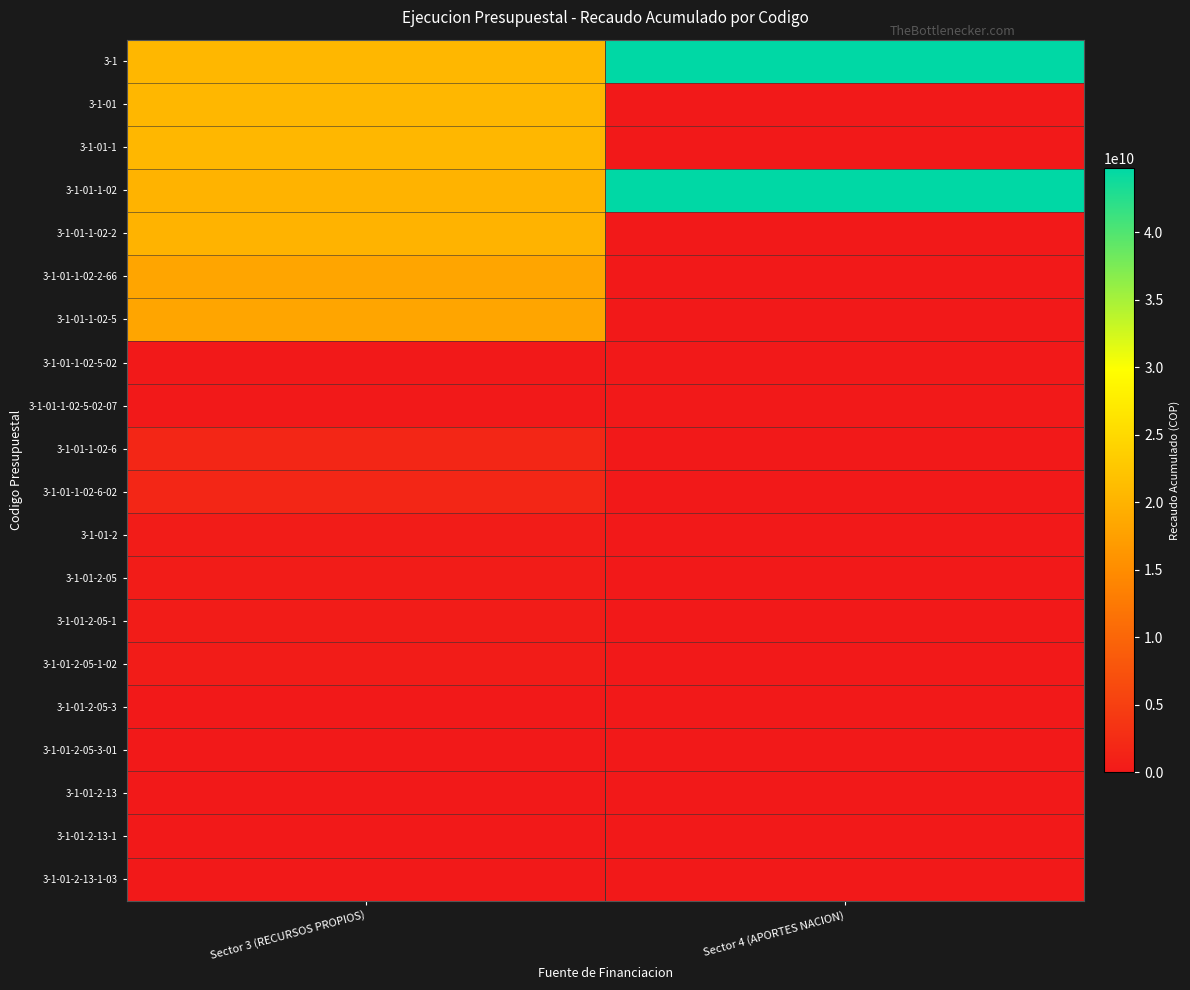

Reading left to right, list all the values displayed in this chart.

3-1: Sector 3 (RECURSOS PROPIOS)=20495510229.8	Sector 4 (APORTES NACION)=44756554298.0
3-1-01: Sector 3 (RECURSOS PROPIOS)=20495510229.8	Sector 4 (APORTES NACION)=0.0
3-1-01-1: Sector 3 (RECURSOS PROPIOS)=20495510229.8	Sector 4 (APORTES NACION)=0.0
3-1-01-1-02: Sector 3 (RECURSOS PROPIOS)=20100585293.0	Sector 4 (APORTES NACION)=44756554298.0
3-1-01-1-02-2: Sector 3 (RECURSOS PROPIOS)=20100585293.0	Sector 4 (APORTES NACION)=0.0
3-1-01-1-02-2-66: Sector 3 (RECURSOS PROPIOS)=18237964291.0	Sector 4 (APORTES NACION)=0.0
3-1-01-1-02-5: Sector 3 (RECURSOS PROPIOS)=18237964291.0	Sector 4 (APORTES NACION)=0.0
3-1-01-1-02-5-02: Sector 3 (RECURSOS PROPIOS)=66192945.0	Sector 4 (APORTES NACION)=0.0
3-1-01-1-02-5-02-07: Sector 3 (RECURSOS PROPIOS)=66192945.0	Sector 4 (APORTES NACION)=0.0
3-1-01-1-02-6: Sector 3 (RECURSOS PROPIOS)=1796428057.0	Sector 4 (APORTES NACION)=0.0
3-1-01-1-02-6-02: Sector 3 (RECURSOS PROPIOS)=1796428057.0	Sector 4 (APORTES NACION)=0.0
3-1-01-2: Sector 3 (RECURSOS PROPIOS)=394924936.8	Sector 4 (APORTES NACION)=0.0
3-1-01-2-05: Sector 3 (RECURSOS PROPIOS)=394537065.8	Sector 4 (APORTES NACION)=0.0
3-1-01-2-05-1: Sector 3 (RECURSOS PROPIOS)=379019154.6	Sector 4 (APORTES NACION)=0.0
3-1-01-2-05-1-02: Sector 3 (RECURSOS PROPIOS)=379019154.6	Sector 4 (APORTES NACION)=0.0
3-1-01-2-05-3: Sector 3 (RECURSOS PROPIOS)=15517911.2	Sector 4 (APORTES NACION)=0.0
3-1-01-2-05-3-01: Sector 3 (RECURSOS PROPIOS)=15517911.2	Sector 4 (APORTES NACION)=0.0
3-1-01-2-13: Sector 3 (RECURSOS PROPIOS)=387871.0	Sector 4 (APORTES NACION)=0.0
3-1-01-2-13-1: Sector 3 (RECURSOS PROPIOS)=387871.0	Sector 4 (APORTES NACION)=0.0
3-1-01-2-13-1-03: Sector 3 (RECURSOS PROPIOS)=387871.0	Sector 4 (APORTES NACION)=0.0